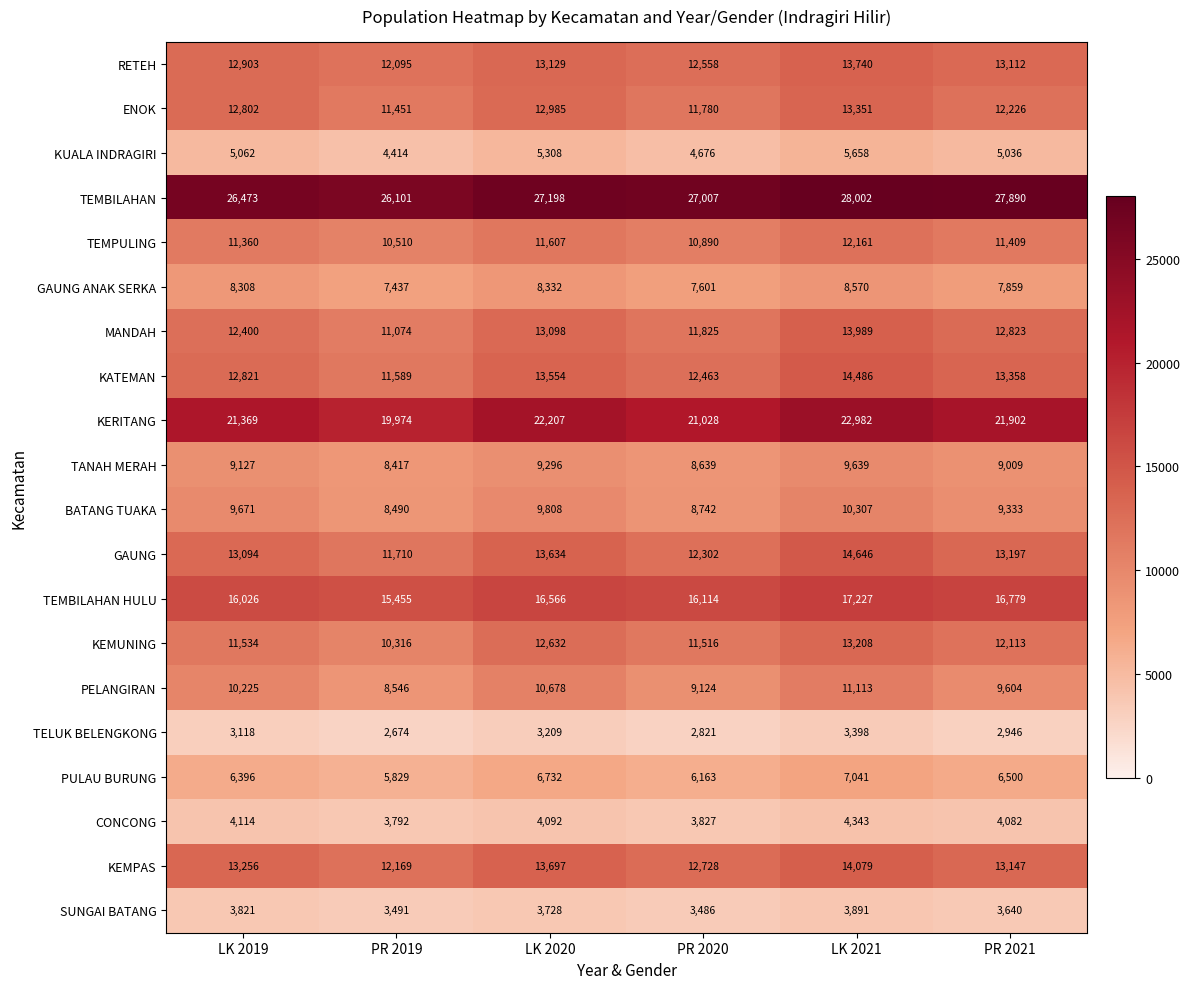

How many categories are shown in the chart?

6